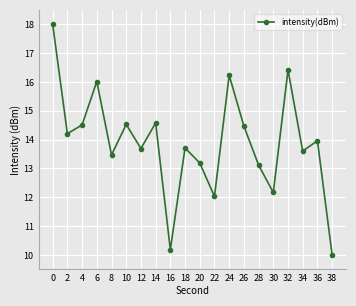

What is the change in value from 10 to 36?

-0.6